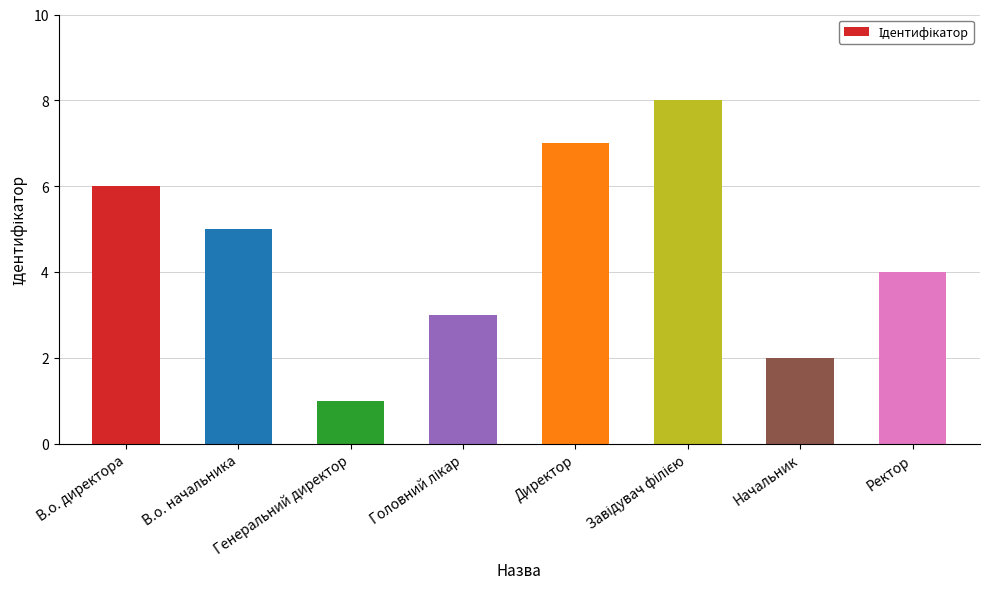

The value at Ректор is 7. True or false?

False